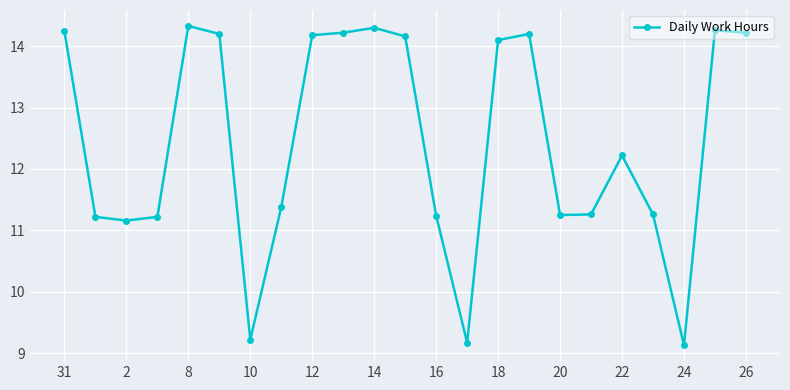

What is the sum of all values?

286.1